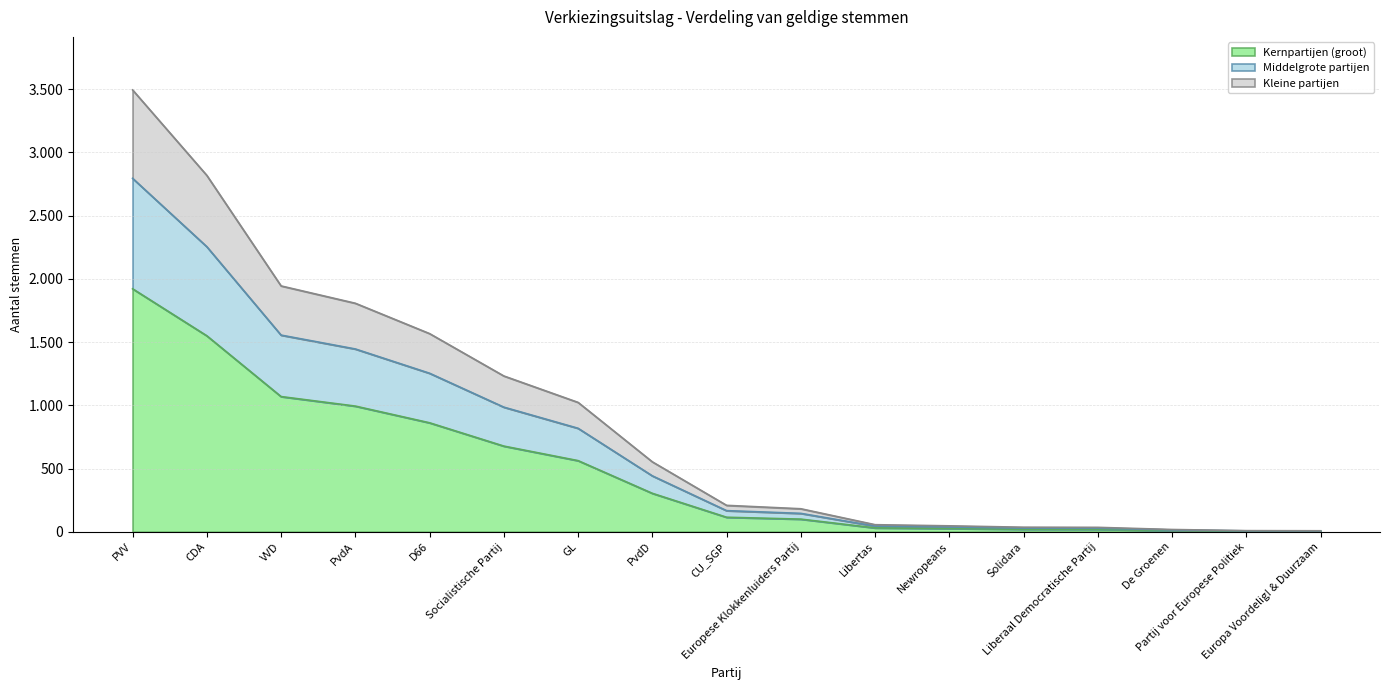

List the labels in order of value, smallest first.

Europa Voordelig! & Duurzaam, Partij voor Europese Politiek, De Groenen, Liberaal Democratische Partij, Solidara, Newropeans, Libertas, Europese Klokkenluiders Partij, CU_SGP, PvdD, GL, Socialistische Partij, D66, PvdA, VVD, CDA, PVV